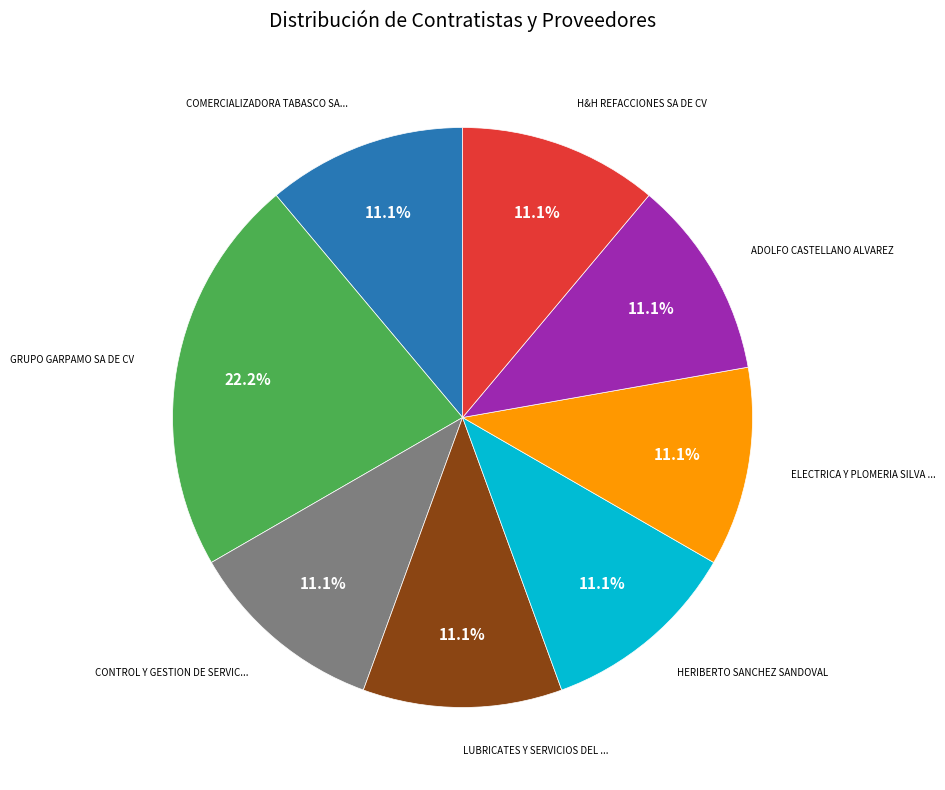

Is there any slice that represents more than half of the pie?

No